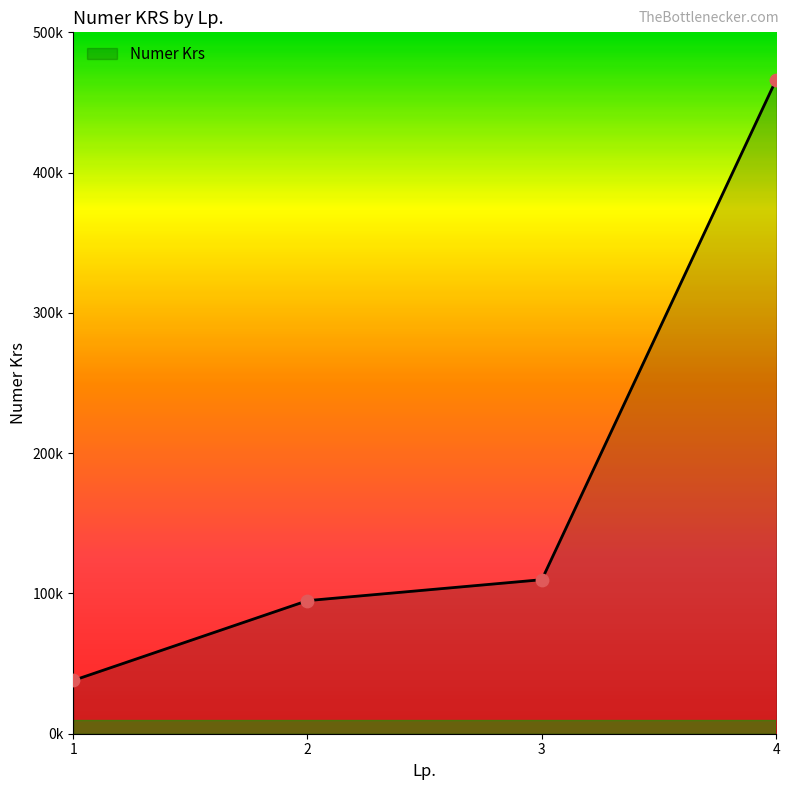

Is this an area chart (filled region under the line)?

Yes